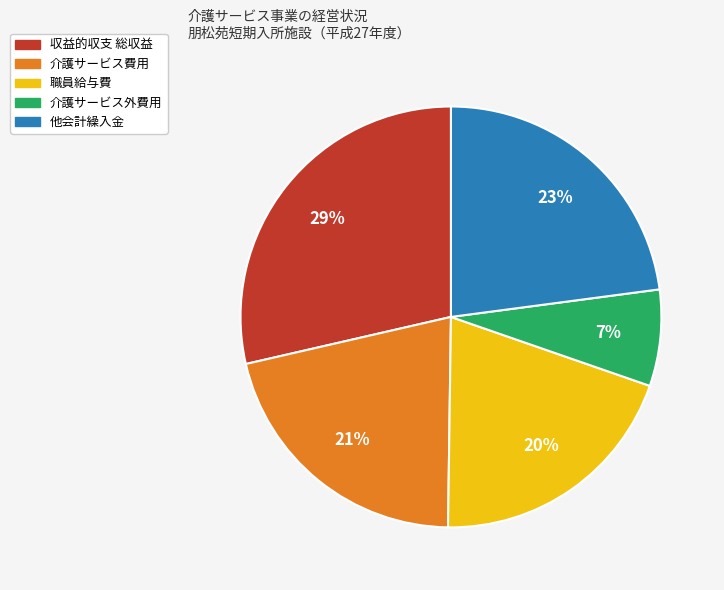

Count the number of slices in the pie.

5